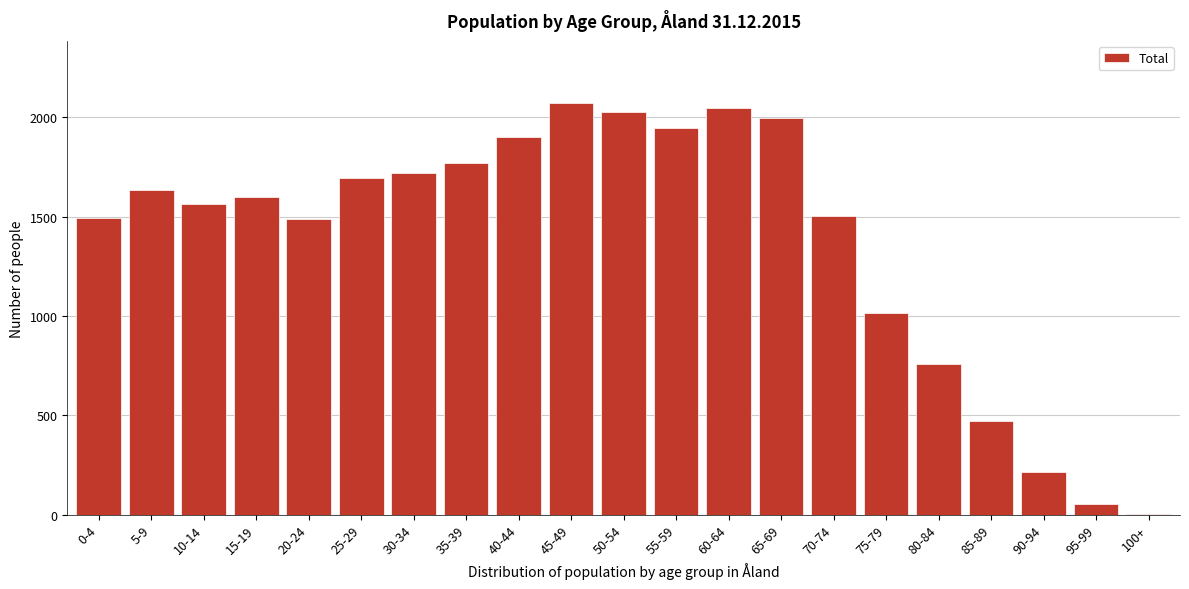

True or false: the data shows 1995 at 65-69.

True